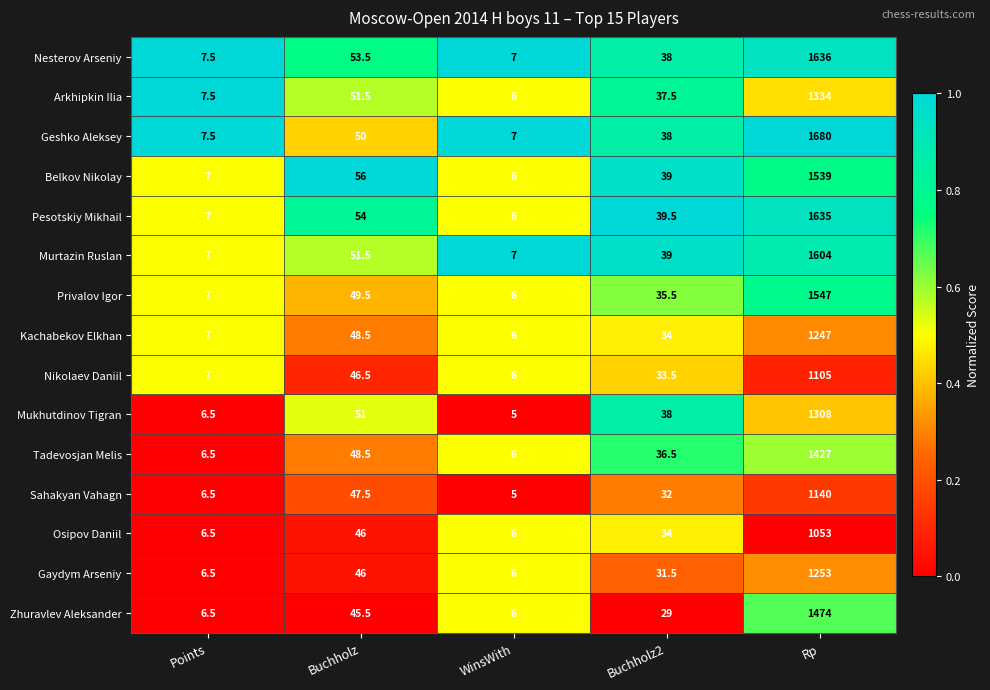

At which label does Pesotskiy Mikhail first exceed 39?

Buchholz